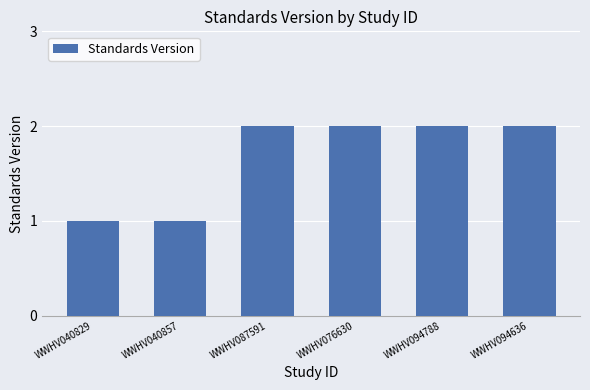

Reading left to right, extract all data points from this chart.

1	1	2	2	2	2